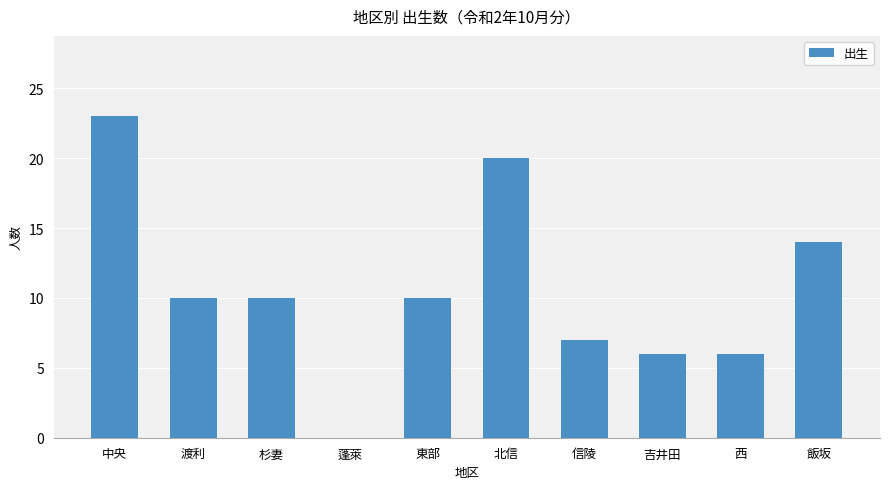

Approximately how many times larger is the value at 吉井田 compared to 中央?

0.3